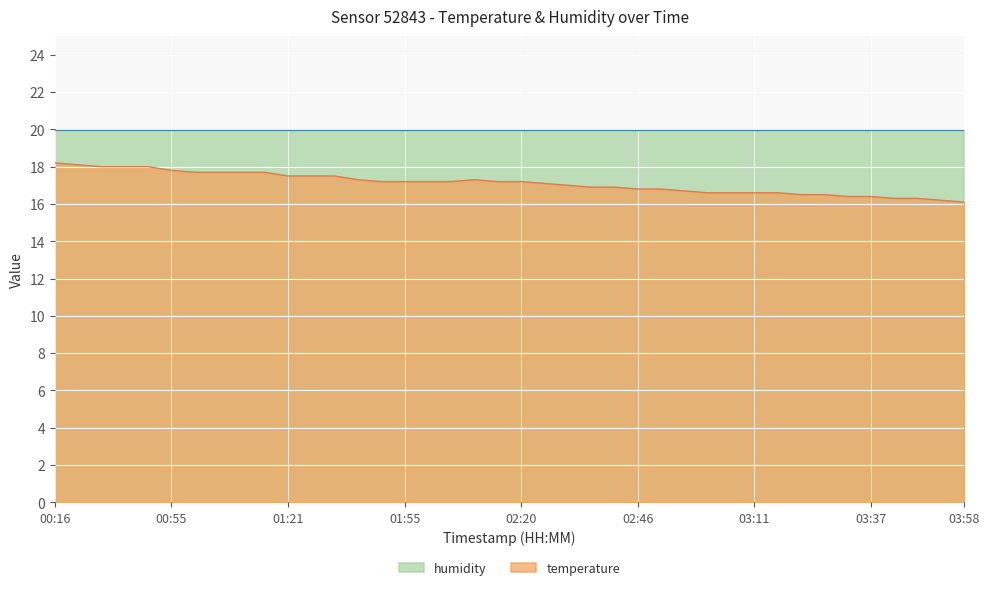

What is the difference between the values at 01:26 and 00:16?

0.7